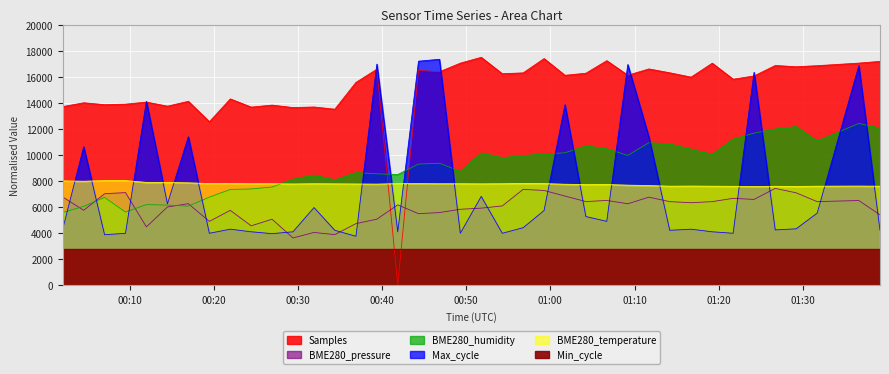

Between 2023/12/26 00:04:33 and 2023/12/26 00:31:55, which series saw the biggest shift?

Max_cycle